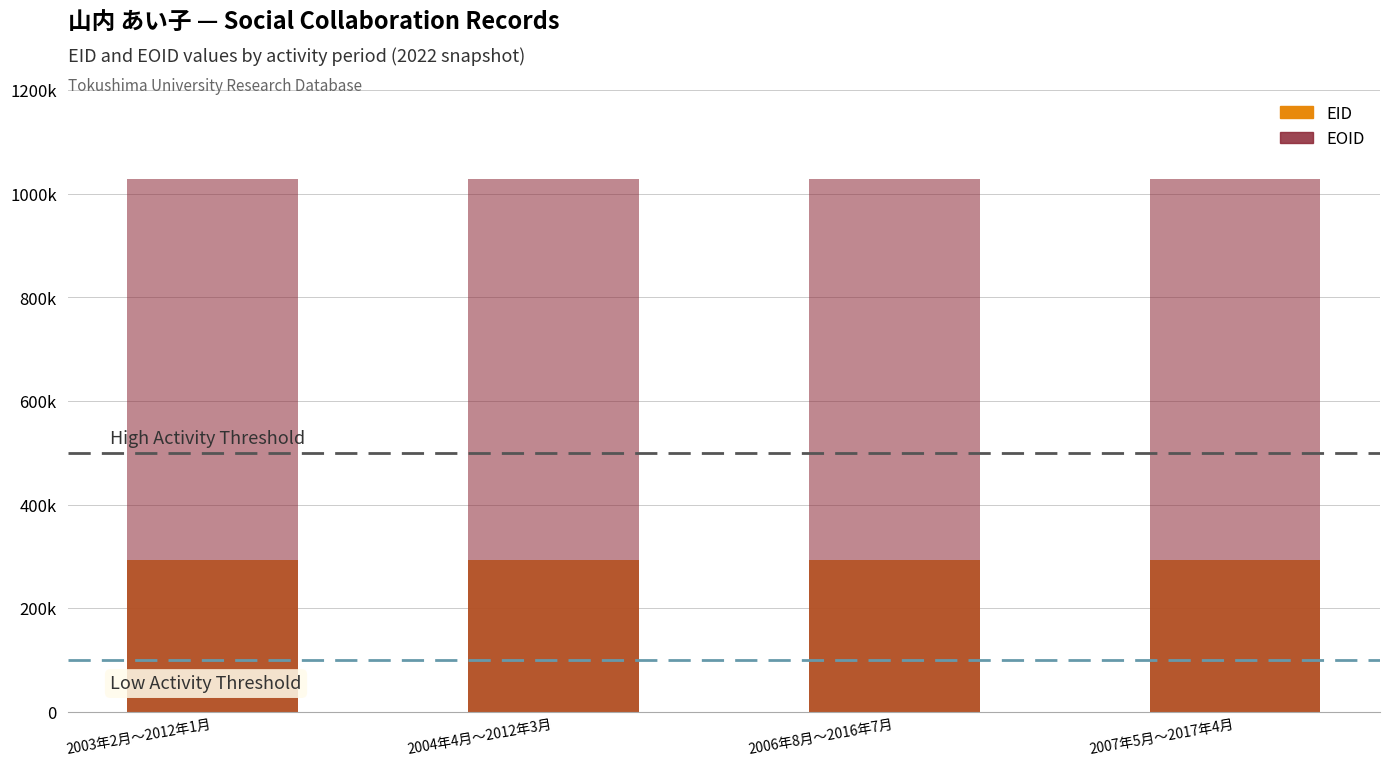

What is the difference between the highest and lowest values at 2003年2月〜2012年1月?

736935